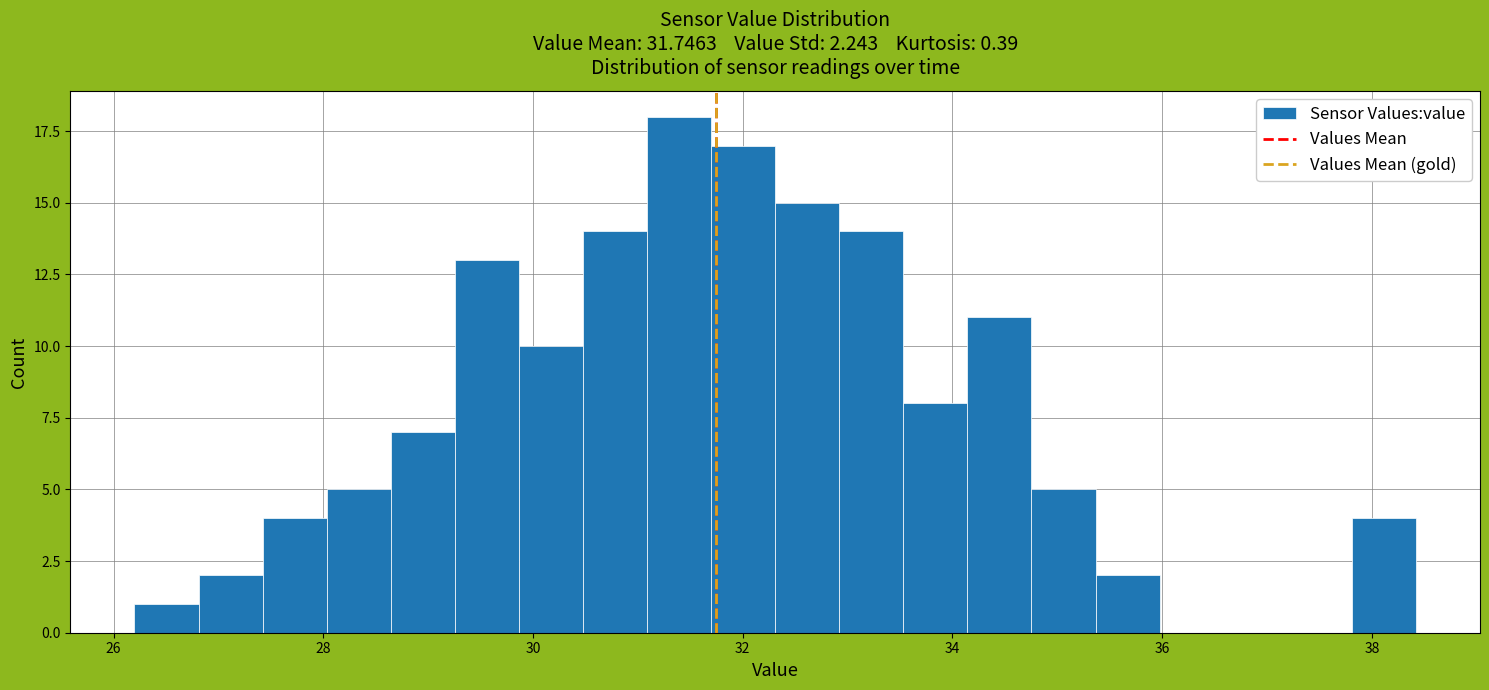

Around what value on the x-axis is the tallest bar? Give the approximate position of its centre, as read against the axis.

31.4